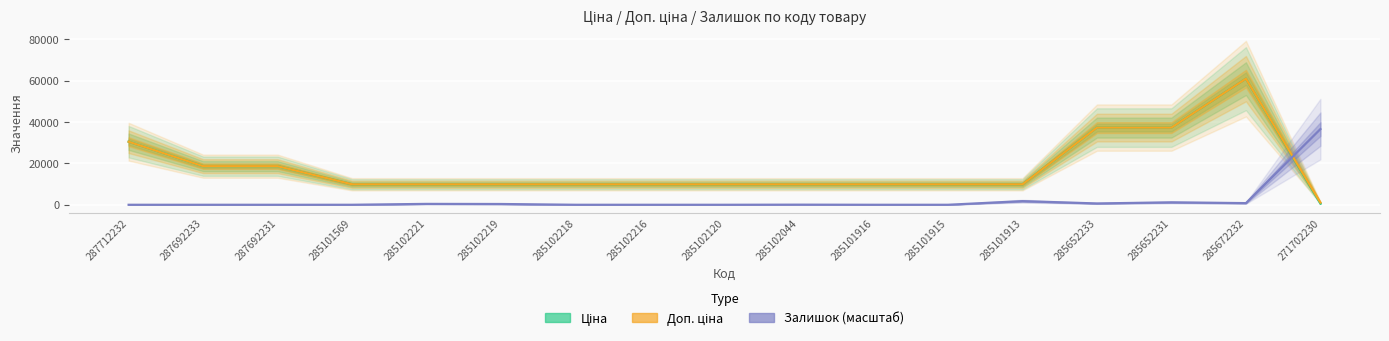

Which series has the largest total across all categories?

Доп. ціна